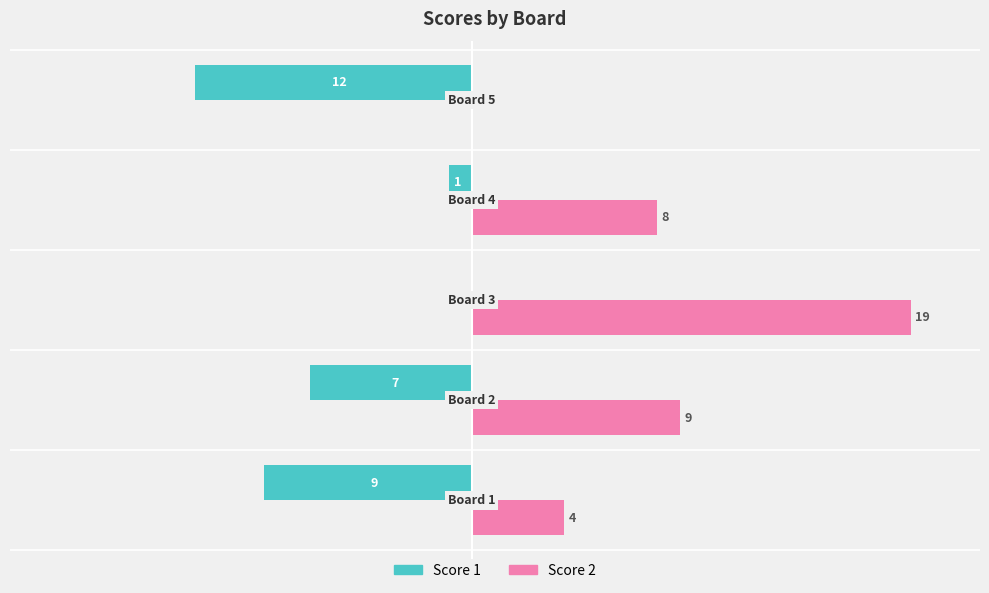

Which series has the largest total across all categories?

Score 2